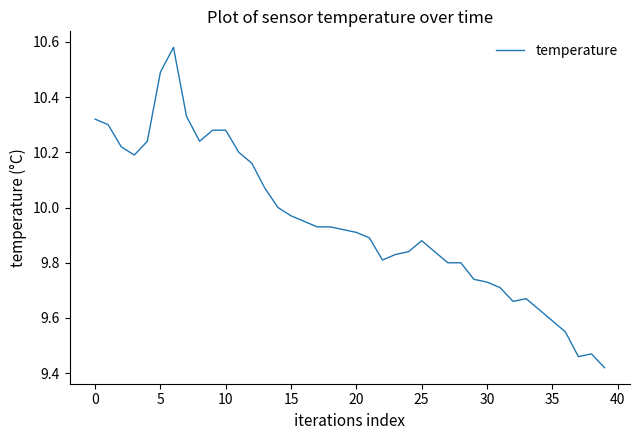

What is the difference between the maximum and minimum values?

1.2